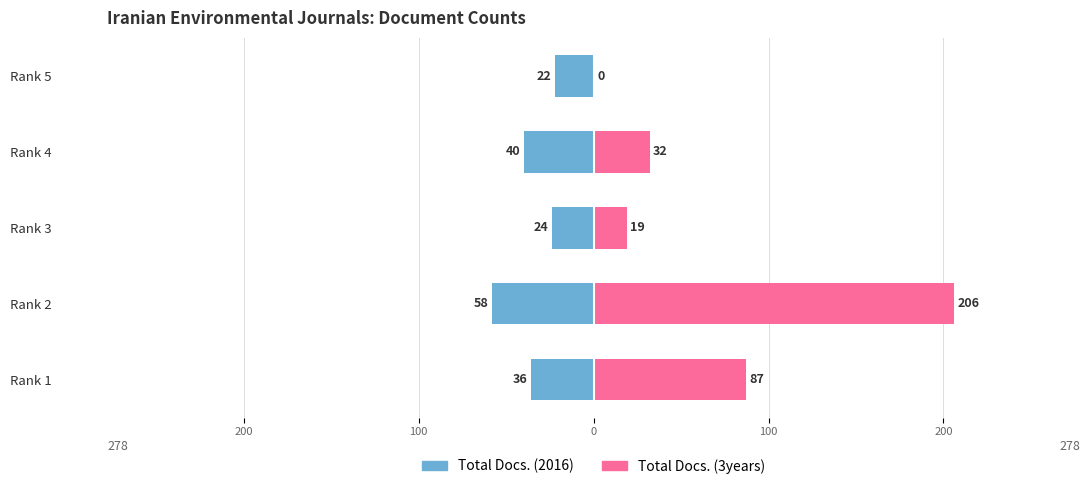

How many positive values does the Total Docs. (3years) series have?

4